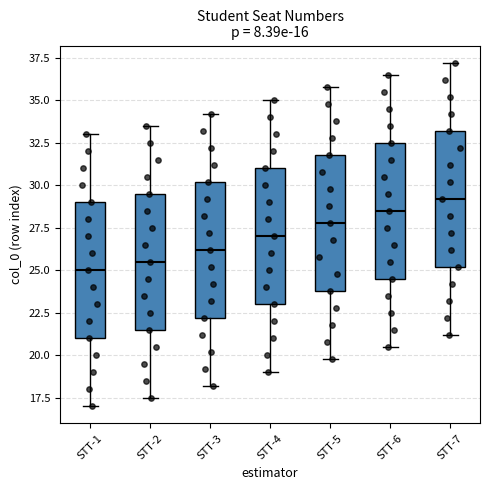

Which box has the highest median line?

STT-7